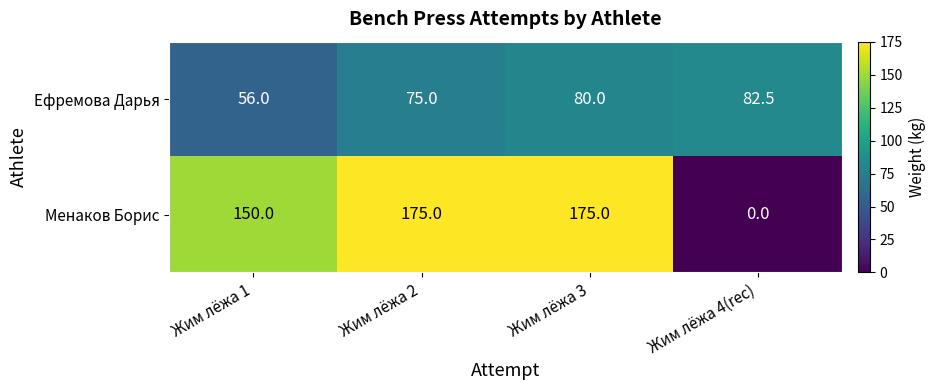

Where is Ефремова Дарья nearest to the value 69?

Жим лёжа 2